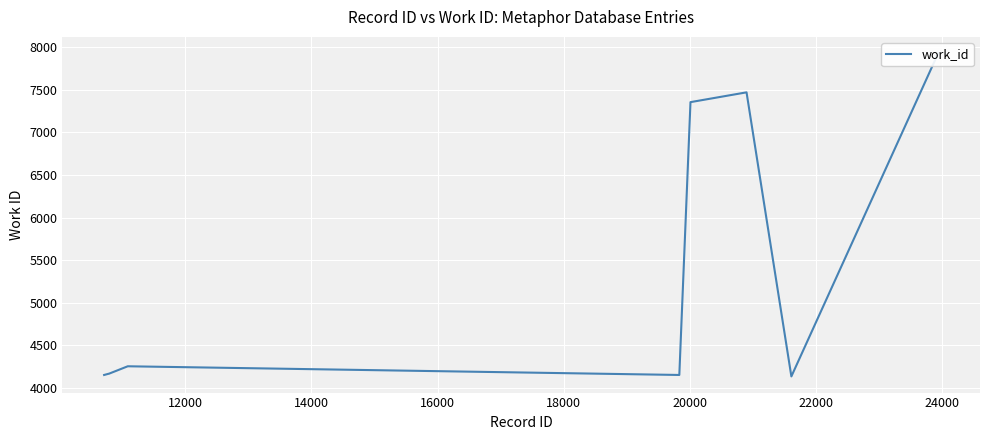

The value at 14000 is 2302. True or false?

False